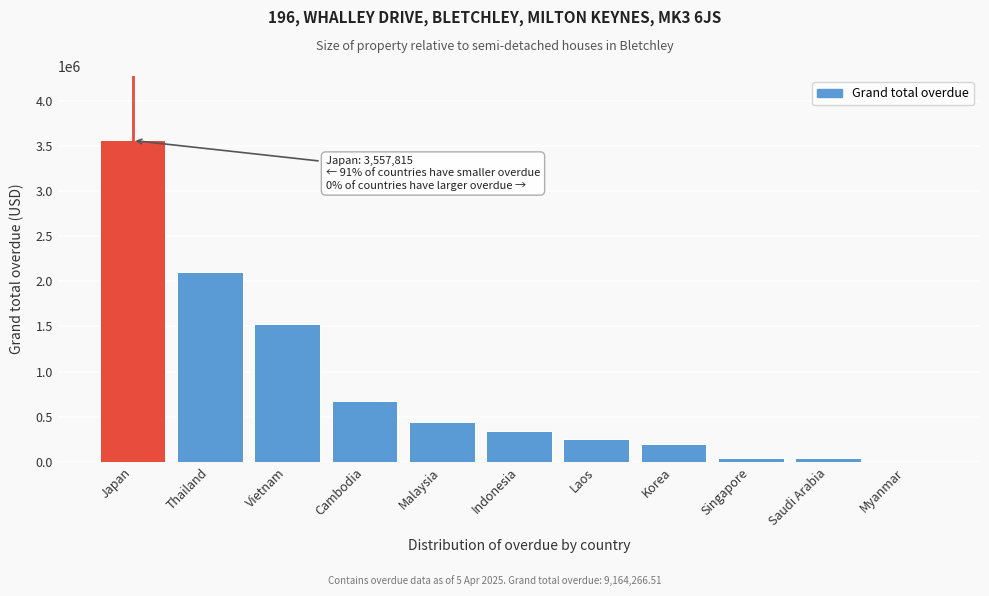

At which category does the chart reach its peak across all series?

Japan